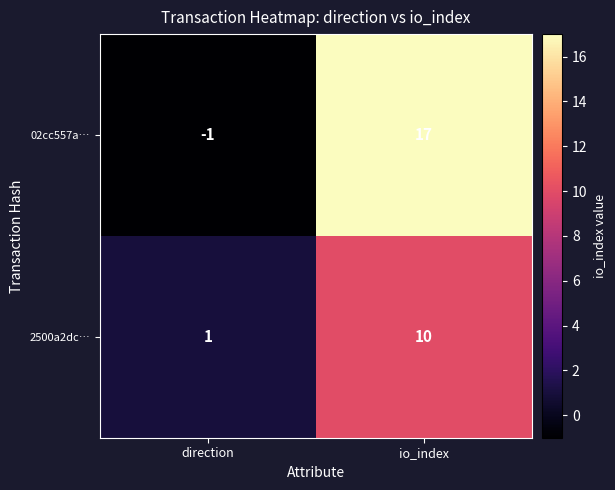

Which series has the largest total across all categories?

02cc557a…